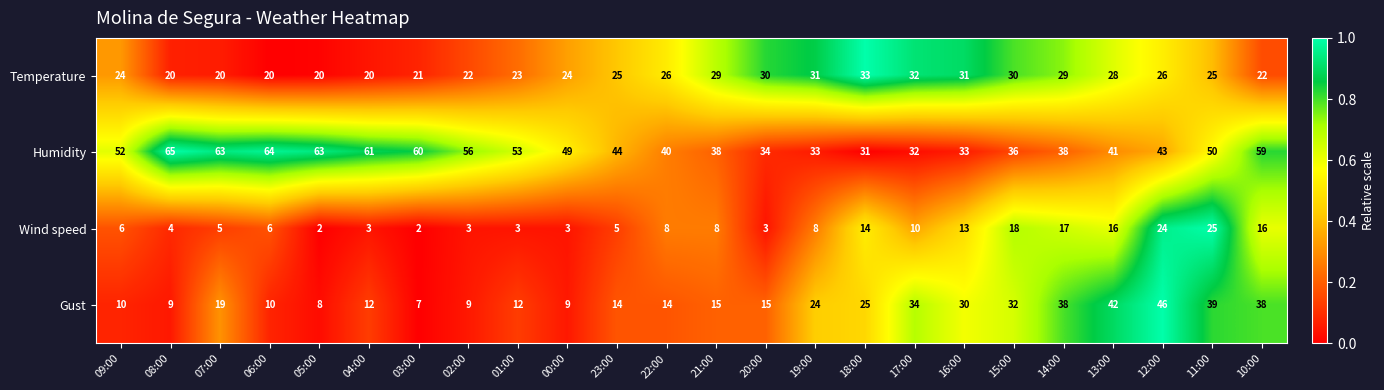

Which series has the largest total across all categories?

Humidity